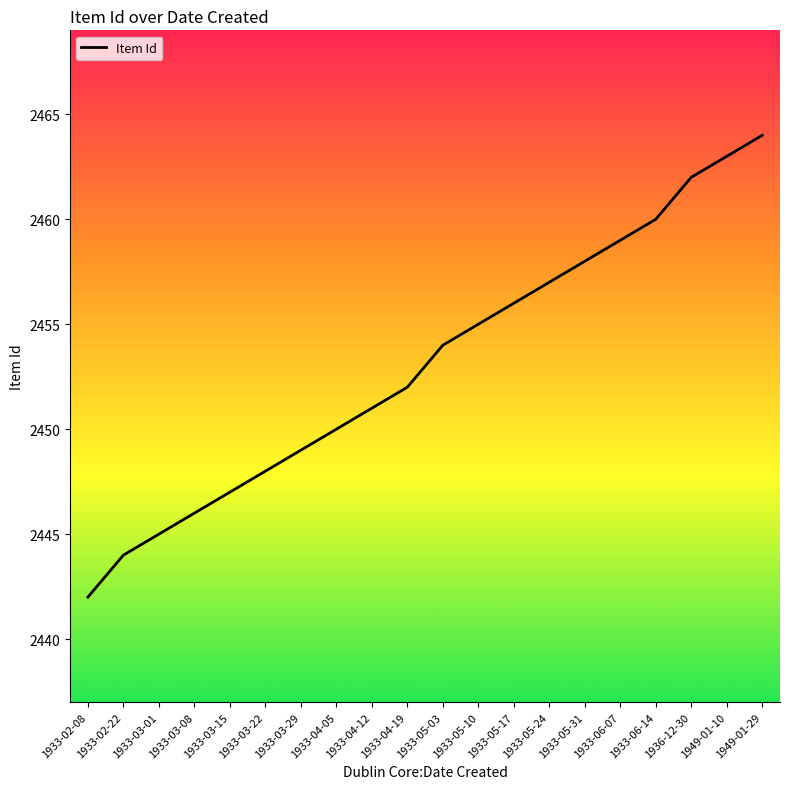

The value at 1936-12-30 is 2462. True or false?

True